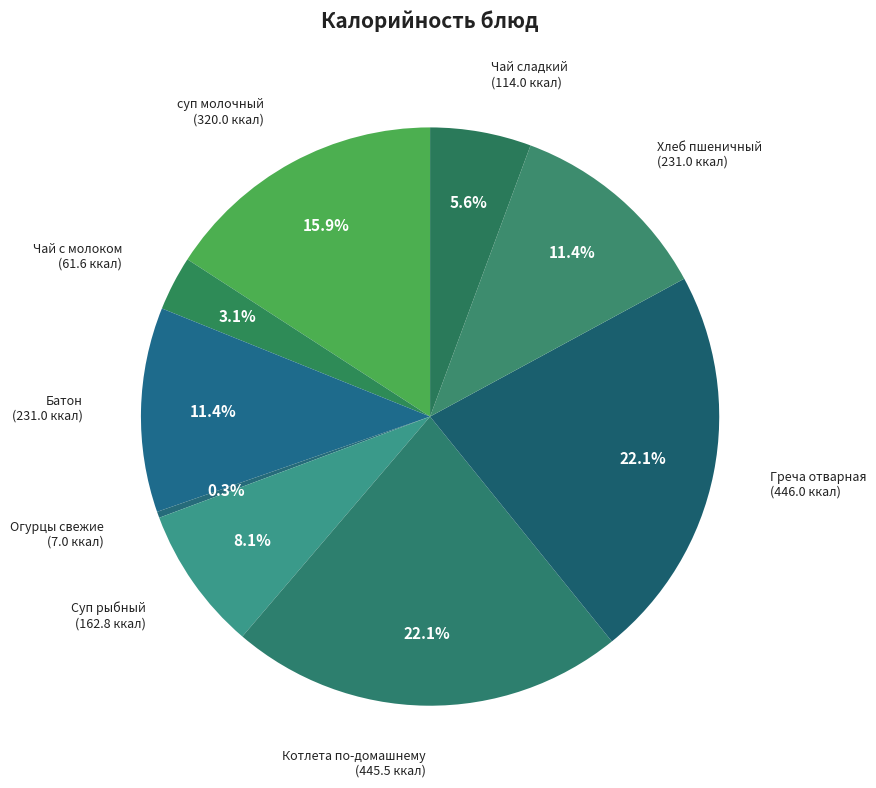

True or false: Чай с молоком accounts for 3% of the total.

True